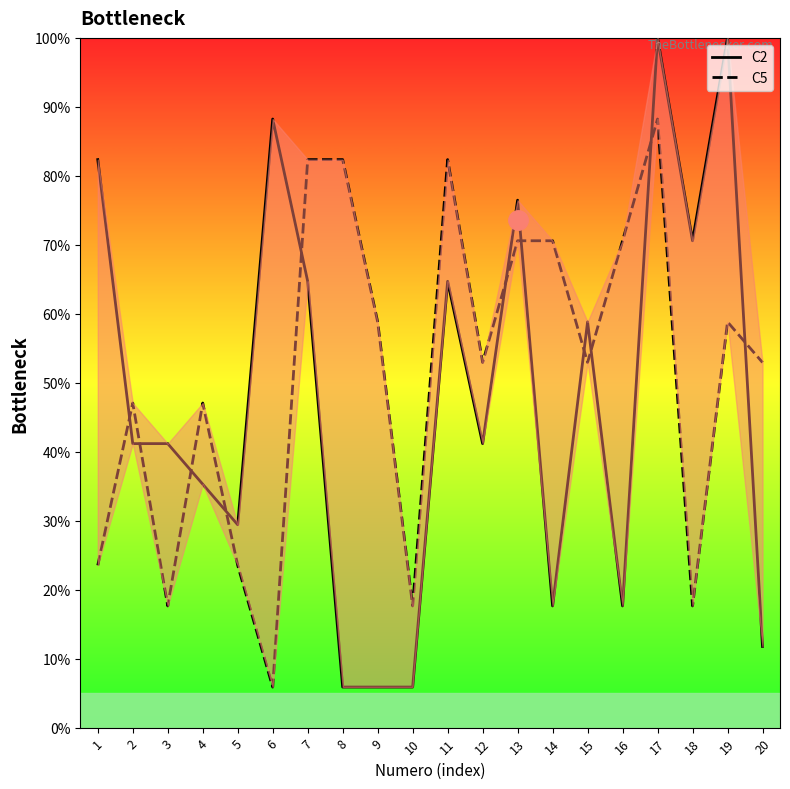

What is the difference between the maximum and minimum values in the C2 series?

94.1